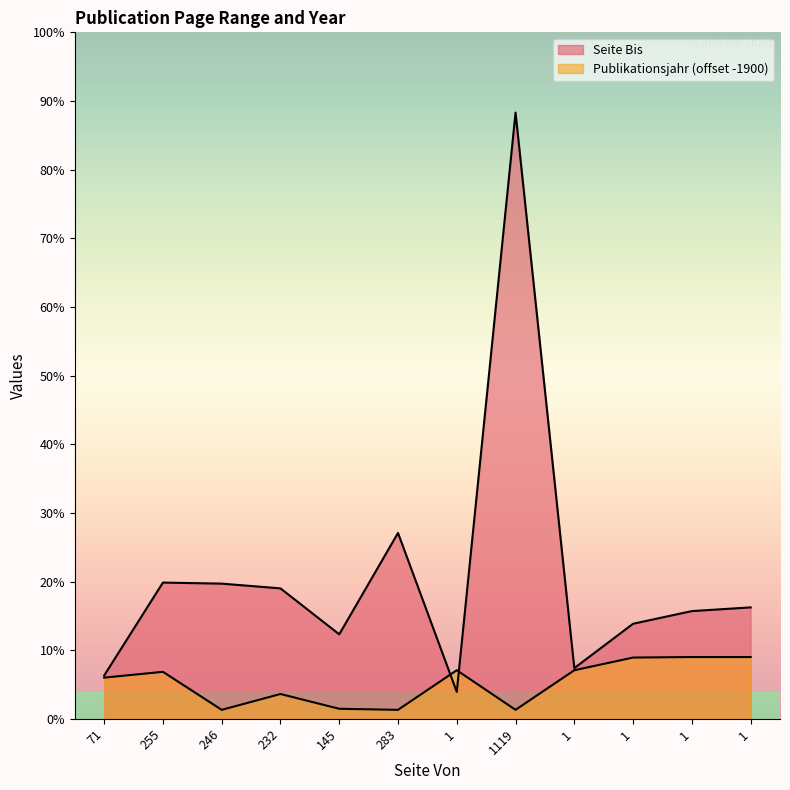

Which series changed the most between 246 and 232?

Publikationsjahr